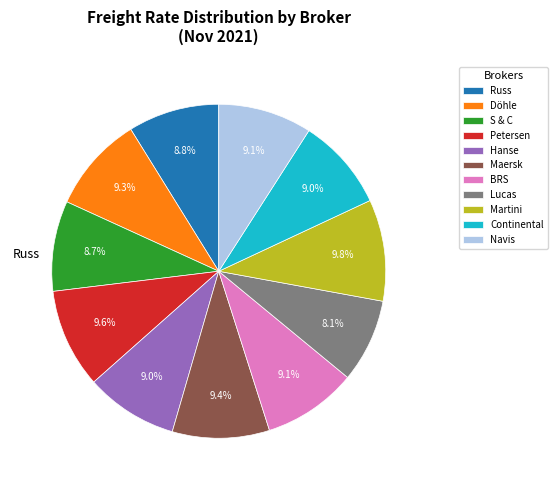

Does any single category account for the majority?

No